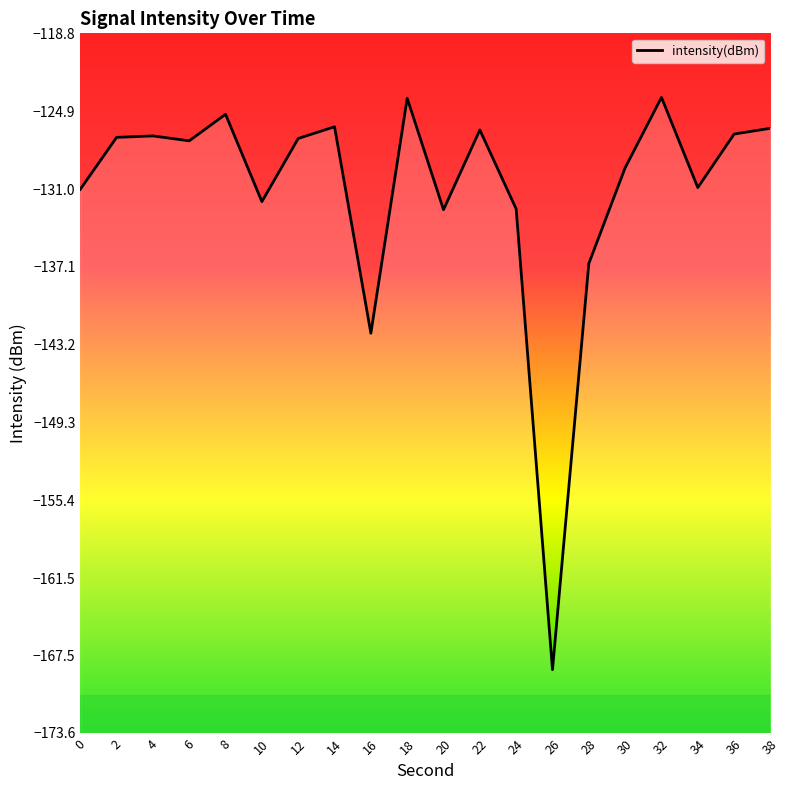

Where does the data first go above -127?

2